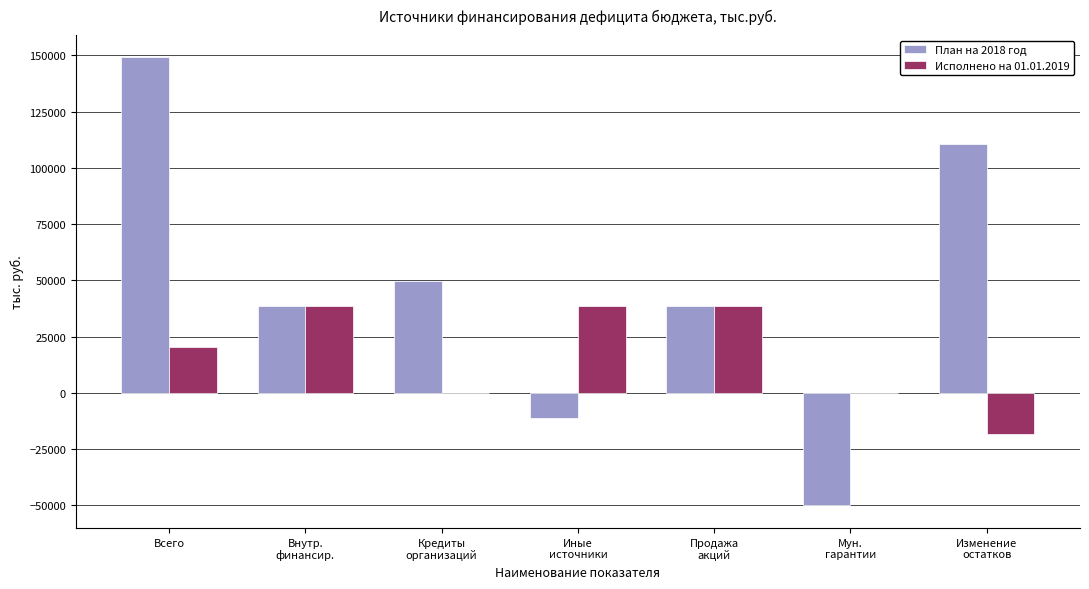

What is the sum of all Исполнено на 01.01.2019 values?

118512.0